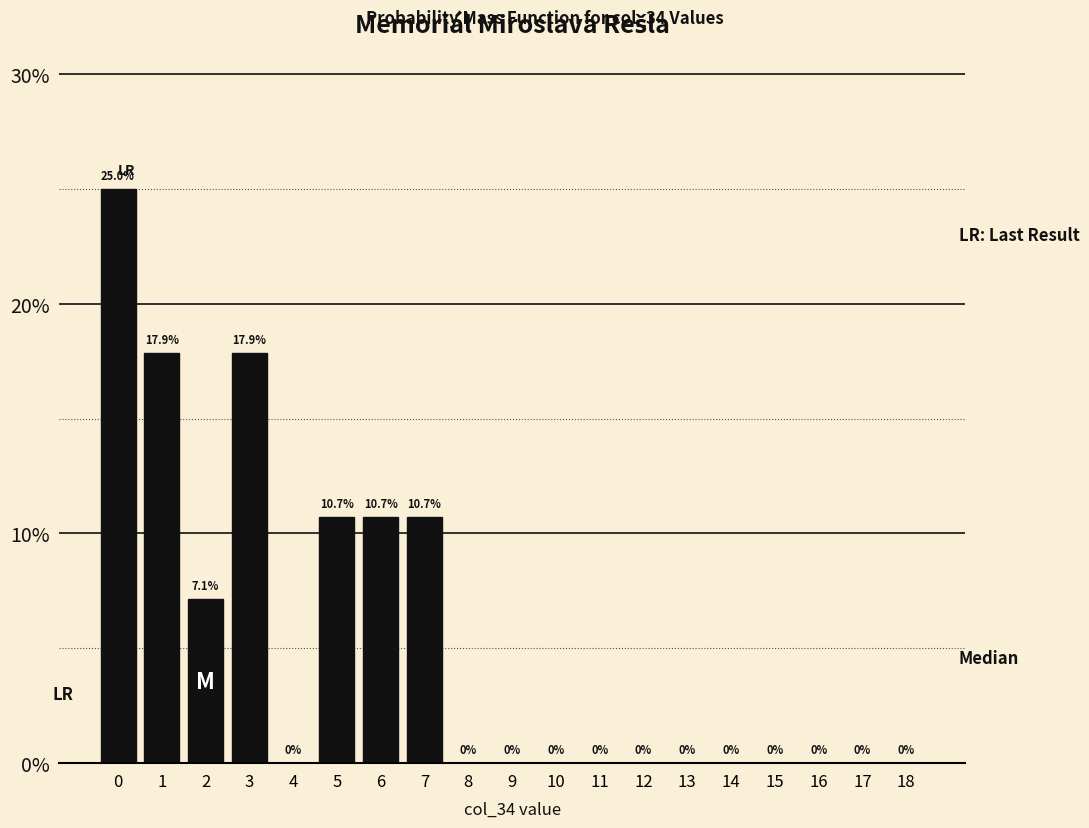

Reading left to right, what are all the values shown in this chart?

0=25.0	1=17.9	2=7.1	3=17.9	4=0.0	5=10.7	6=10.7	7=10.7	8=0.0	9=0.0	10=0.0	11=0.0	12=0.0	13=0.0	14=0.0	15=0.0	16=0.0	17=0.0	18=0.0